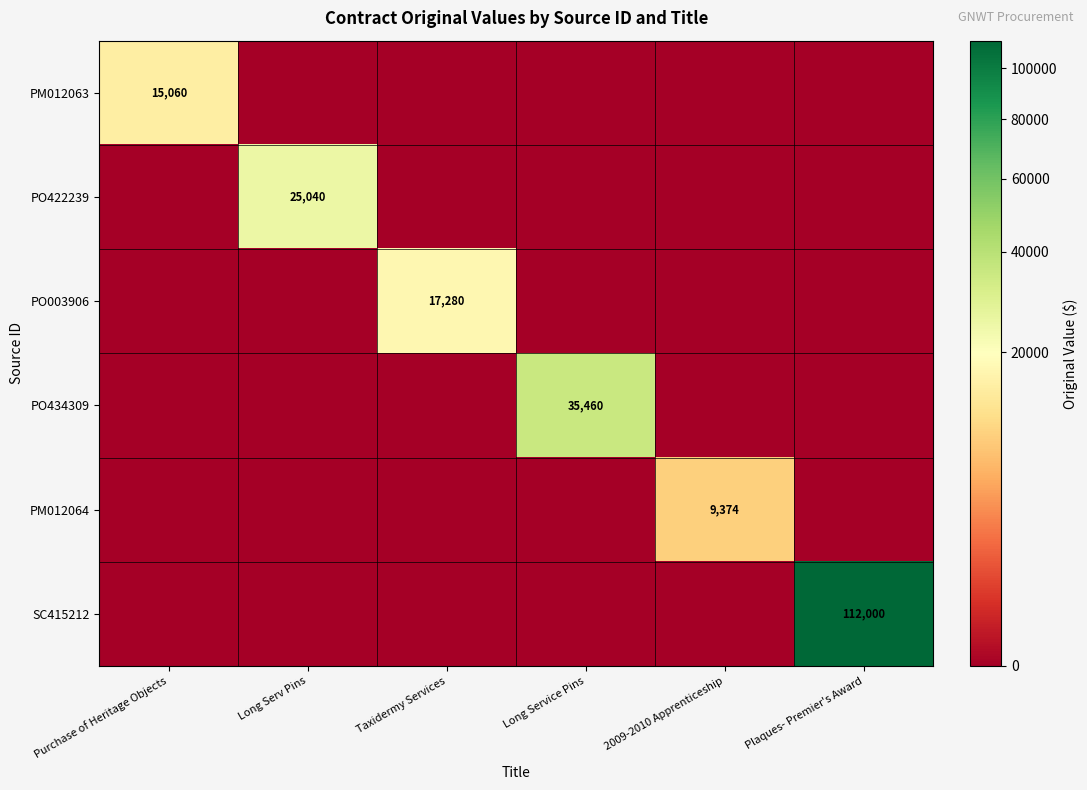

The SC415212 series shows 170136 at Plaques- Premier's Award. True or false?

False